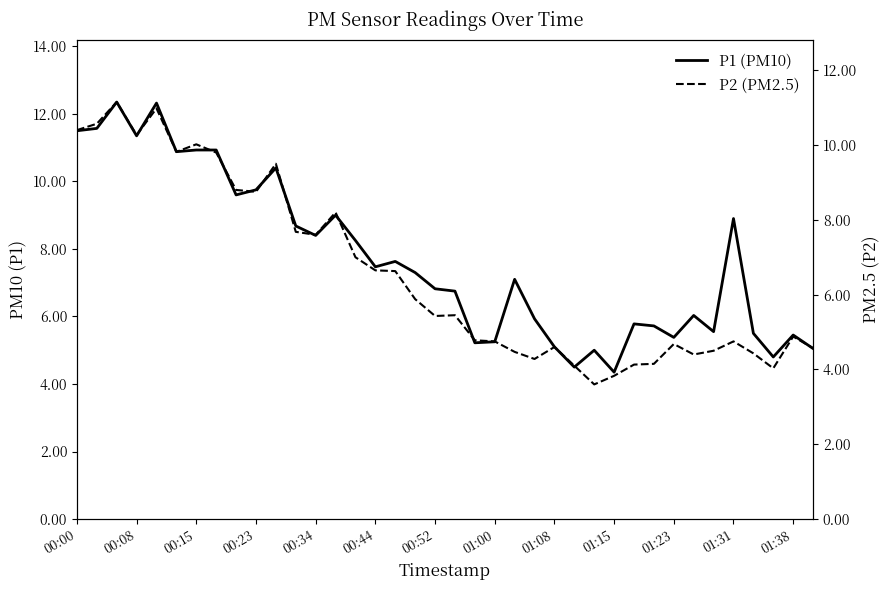

At which label does P2 (PM2.5) first exceed 5?

00:00